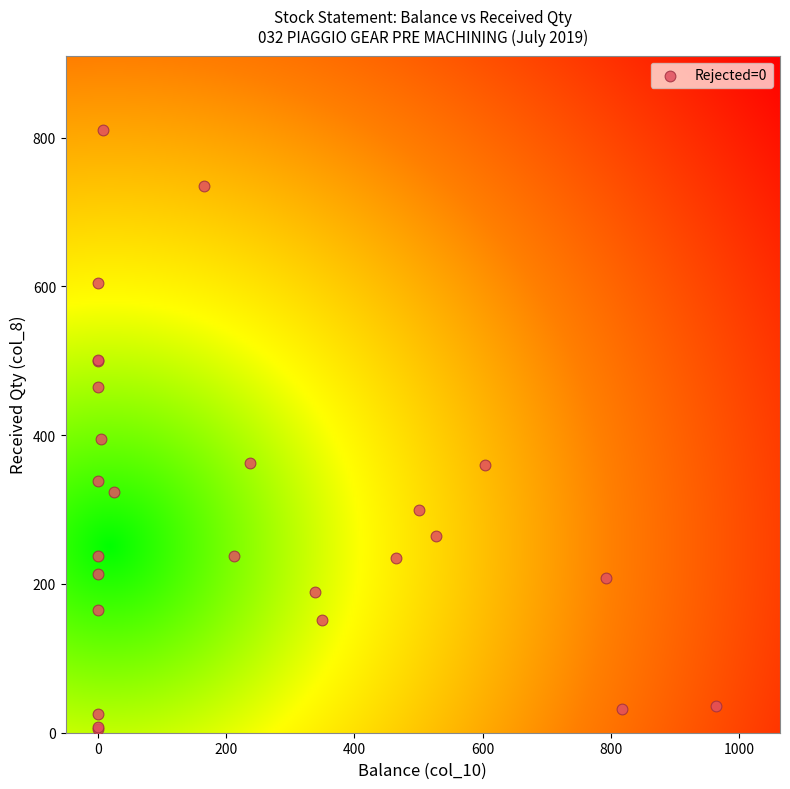

What Y value in the scatter plot is closest to 407?

395